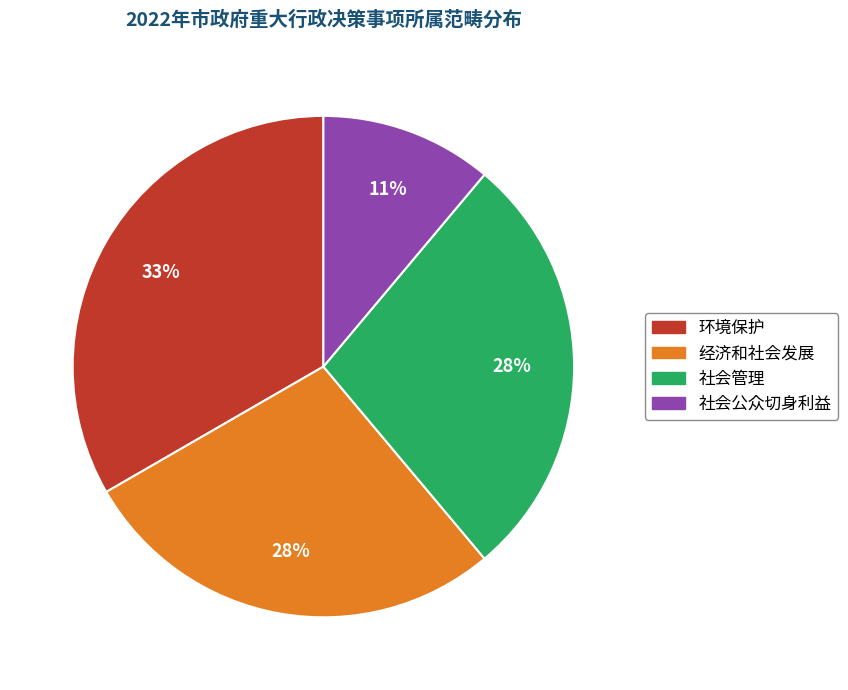

Is there any slice that represents more than half of the pie?

No